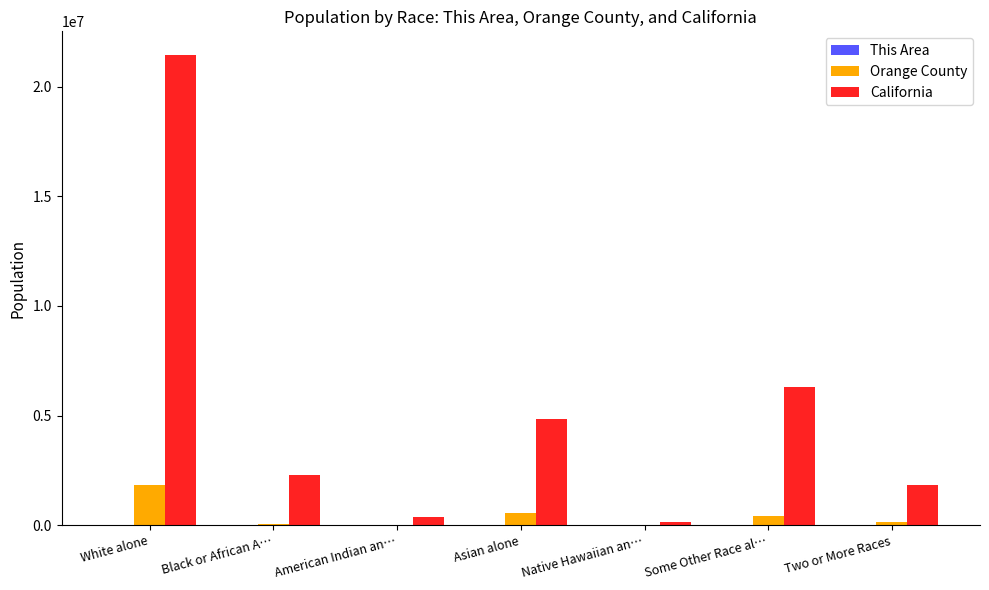

What is the sum of all California values?

37253956